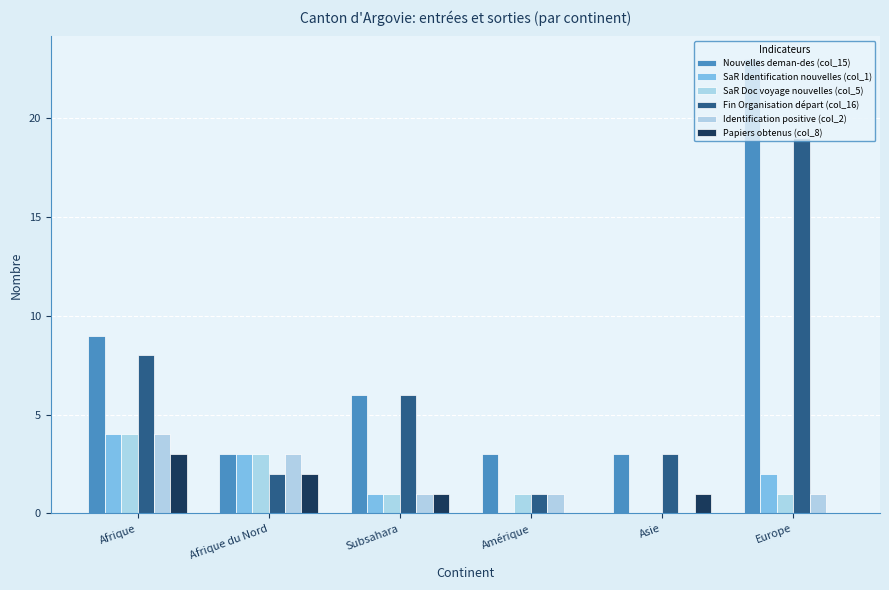

What is the label of the 3rd bar from the right?

Amérique